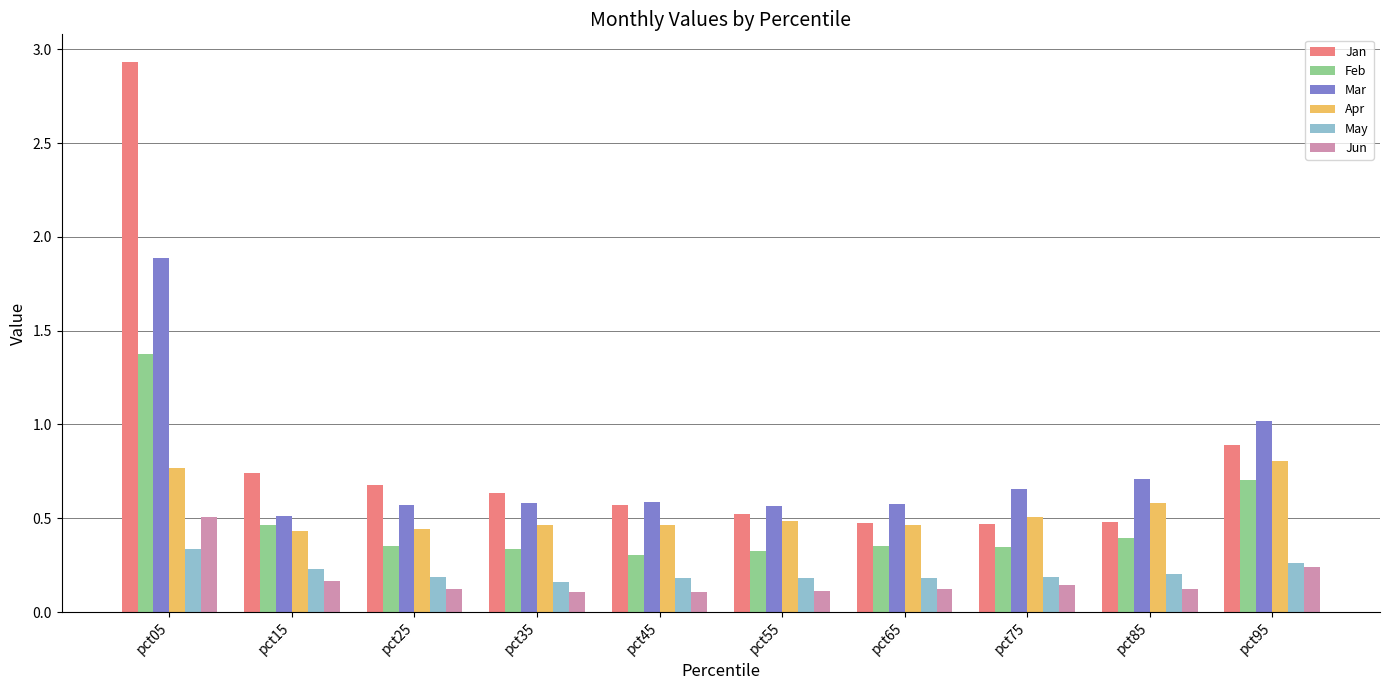

Between pct45 and pct95, which series saw the biggest shift?

Mar